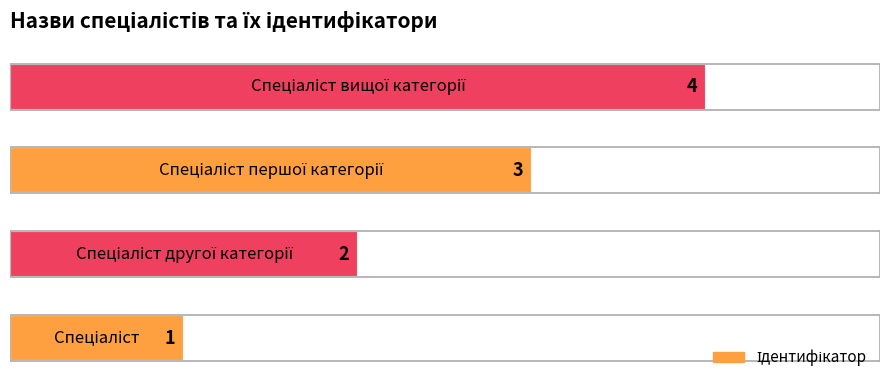

What is the maximum value shown in the chart?

4